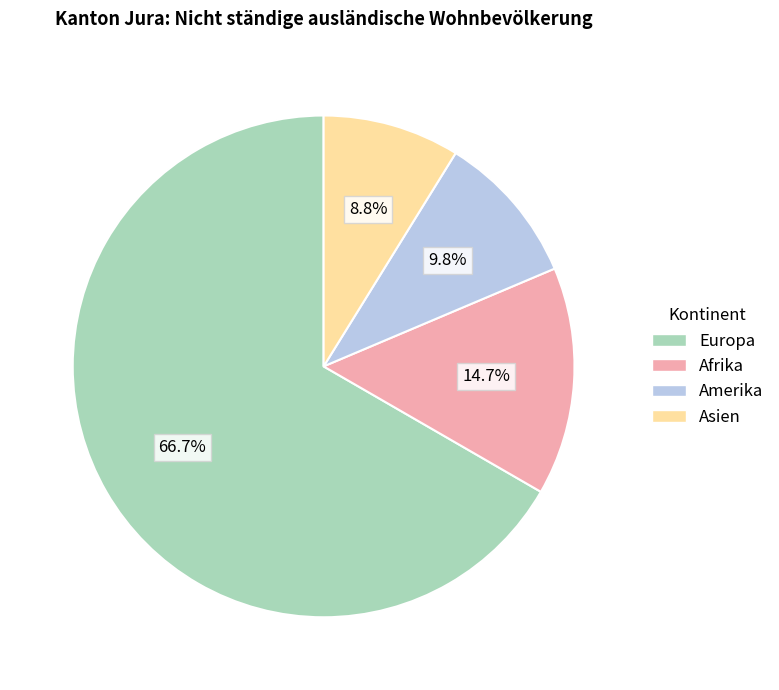

Is the sum of Amerika and Asien greater than half?

No